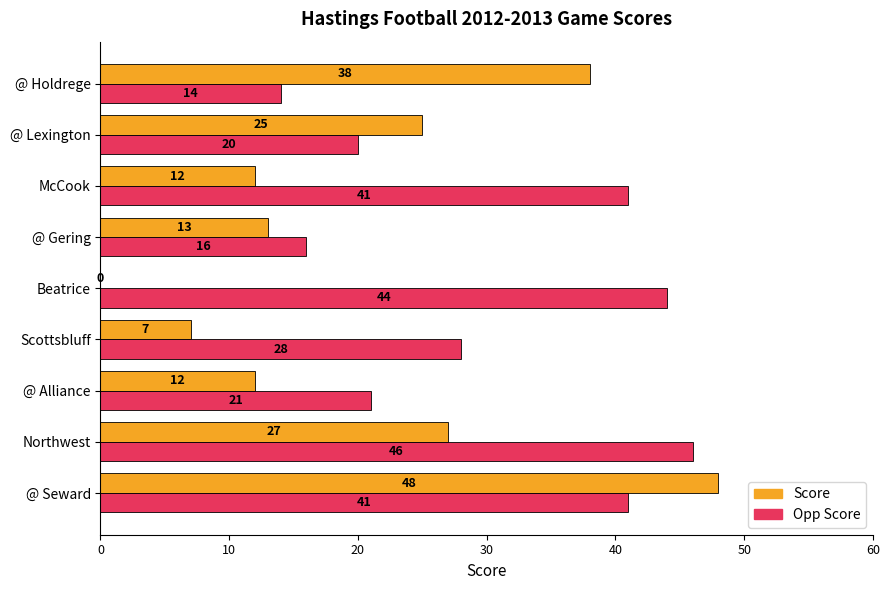

Which series changed the most between Northwest and @ Alliance?

Opp Score